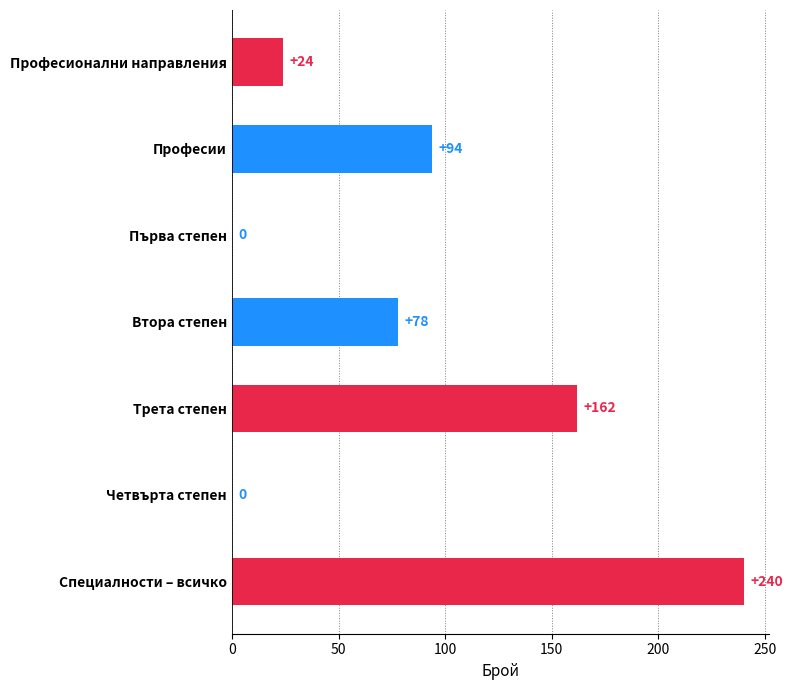

How many positive values are there?

5